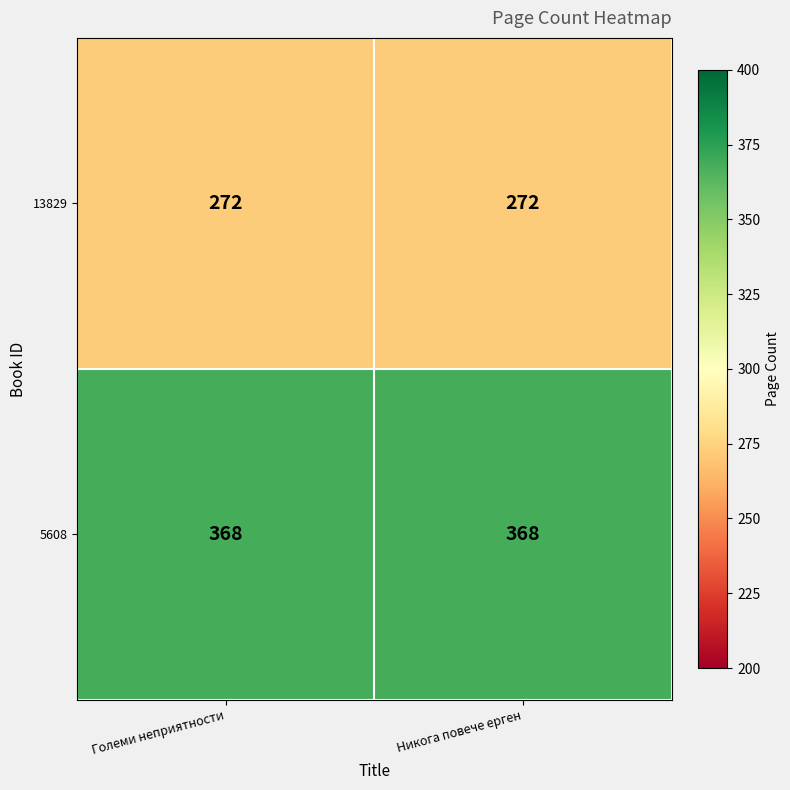

Reading left to right, list all the values displayed in this chart.

13829: 272	272
5608: 368	368